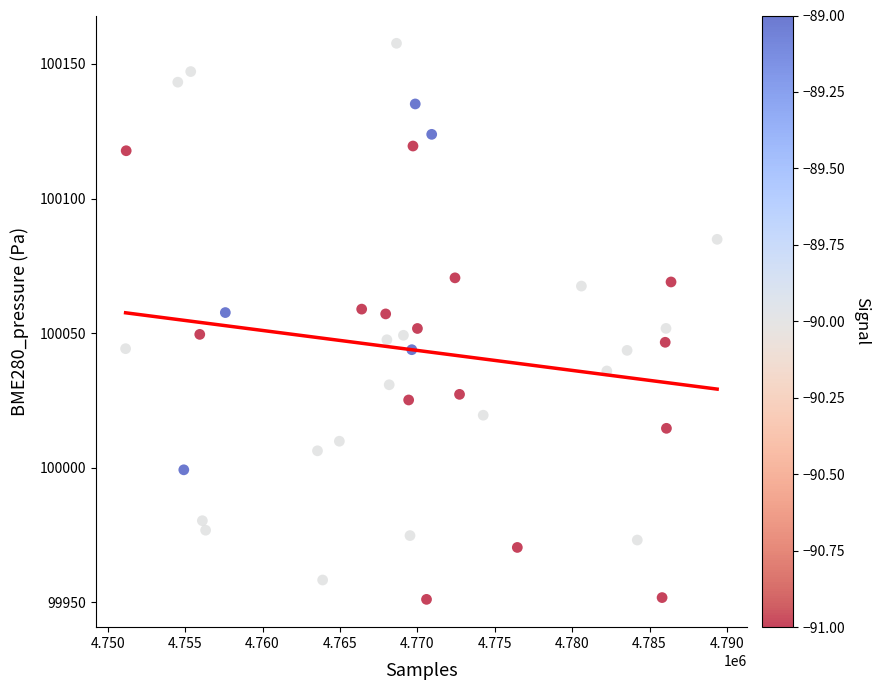

What is the range of X values (max minus min)?

38214.0